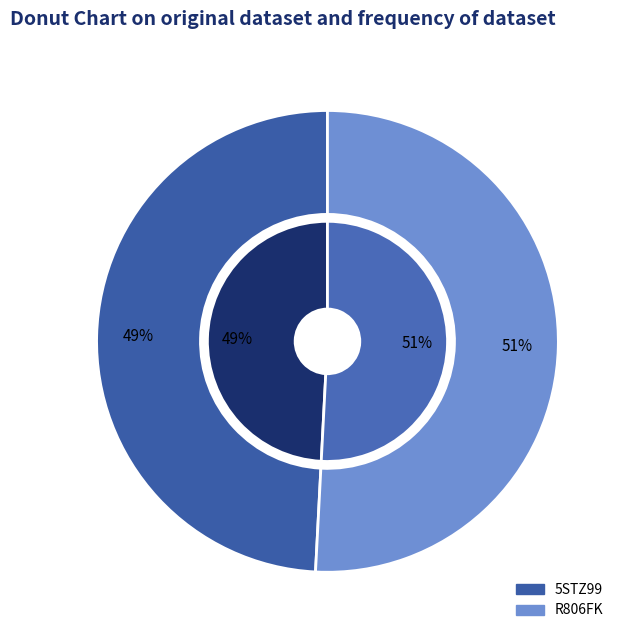

Rank the categories by value from highest to lowest.

R806FK, 5STZ99